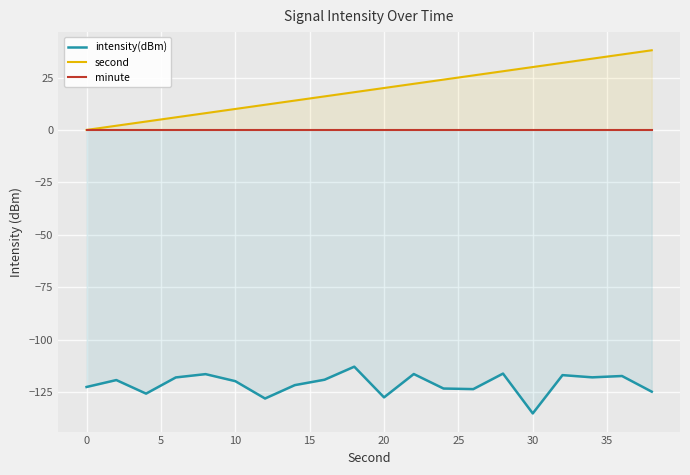

Count the number of data series in this chart.

3